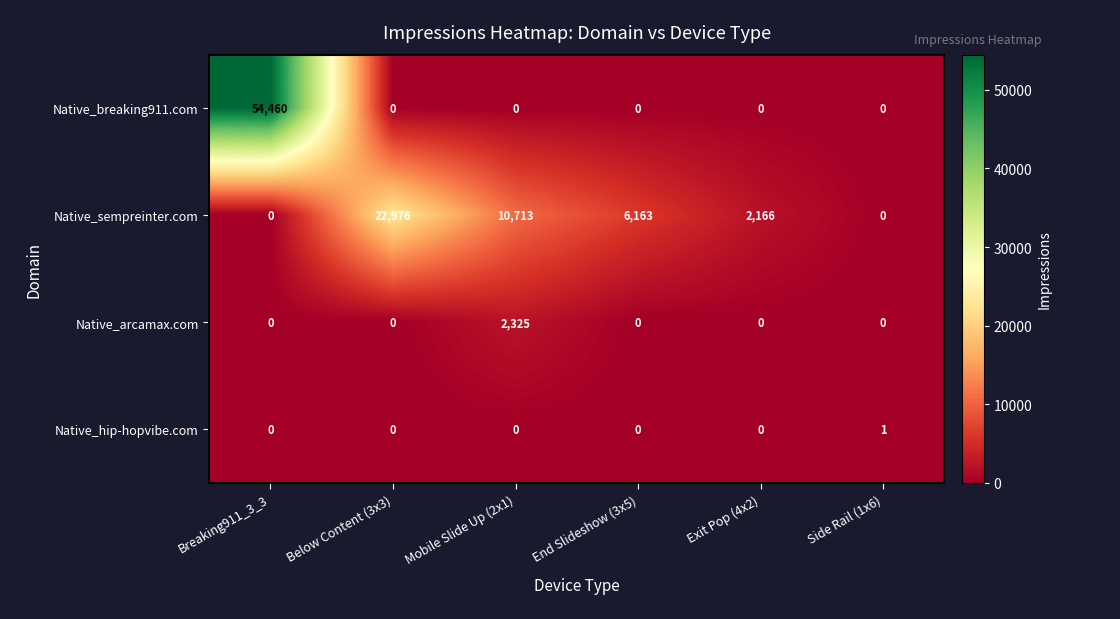

Reading left to right, list all the values displayed in this chart.

Native_breaking911.com: Breaking911_3_3=54460	Below Content (3x3)=0	Mobile Slide Up (2x1)=0	End Slideshow (3x5)=0	Exit Pop (4x2)=0	Side Rail (1x6)=0
Native_sempreinter.com: Breaking911_3_3=0	Below Content (3x3)=22976	Mobile Slide Up (2x1)=10713	End Slideshow (3x5)=6163	Exit Pop (4x2)=2166	Side Rail (1x6)=0
Native_arcamax.com: Breaking911_3_3=0	Below Content (3x3)=0	Mobile Slide Up (2x1)=2325	End Slideshow (3x5)=0	Exit Pop (4x2)=0	Side Rail (1x6)=0
Native_hip-hopvibe.com: Breaking911_3_3=0	Below Content (3x3)=0	Mobile Slide Up (2x1)=0	End Slideshow (3x5)=0	Exit Pop (4x2)=0	Side Rail (1x6)=1